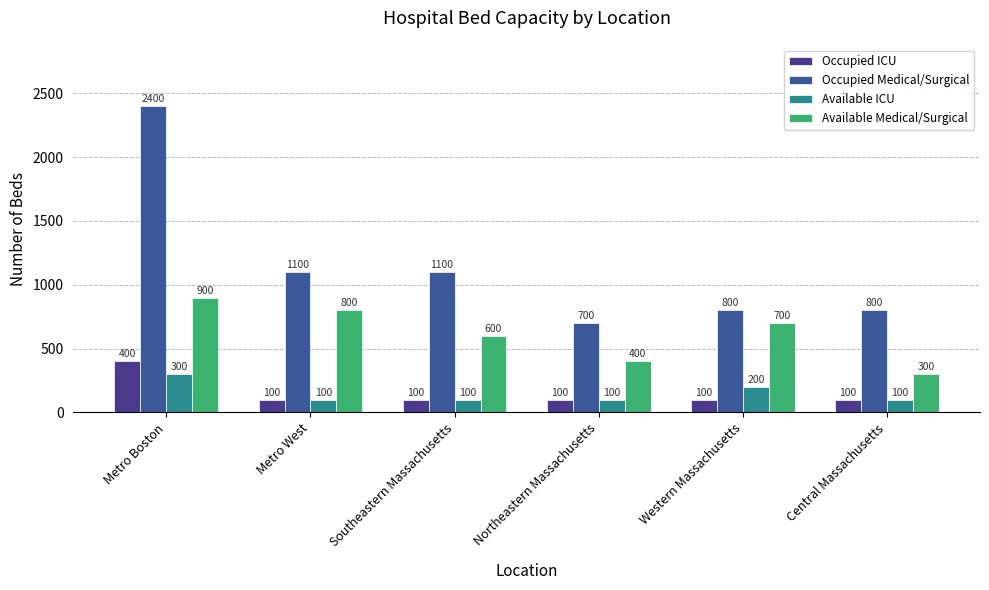

Between Western Massachusetts and Metro Boston, which is larger?

Metro Boston